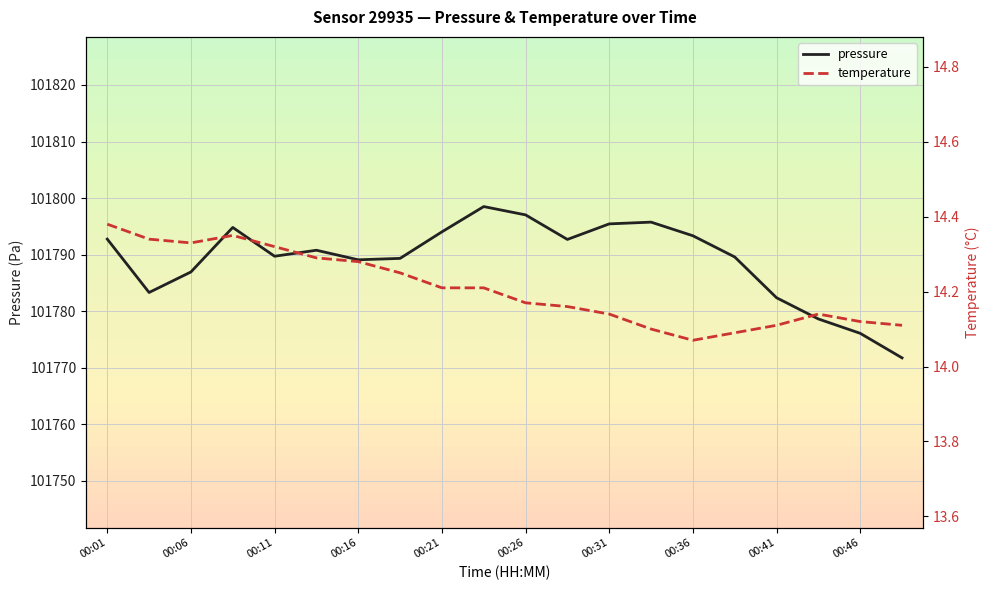

What is the maximum value for pressure?

101798.5